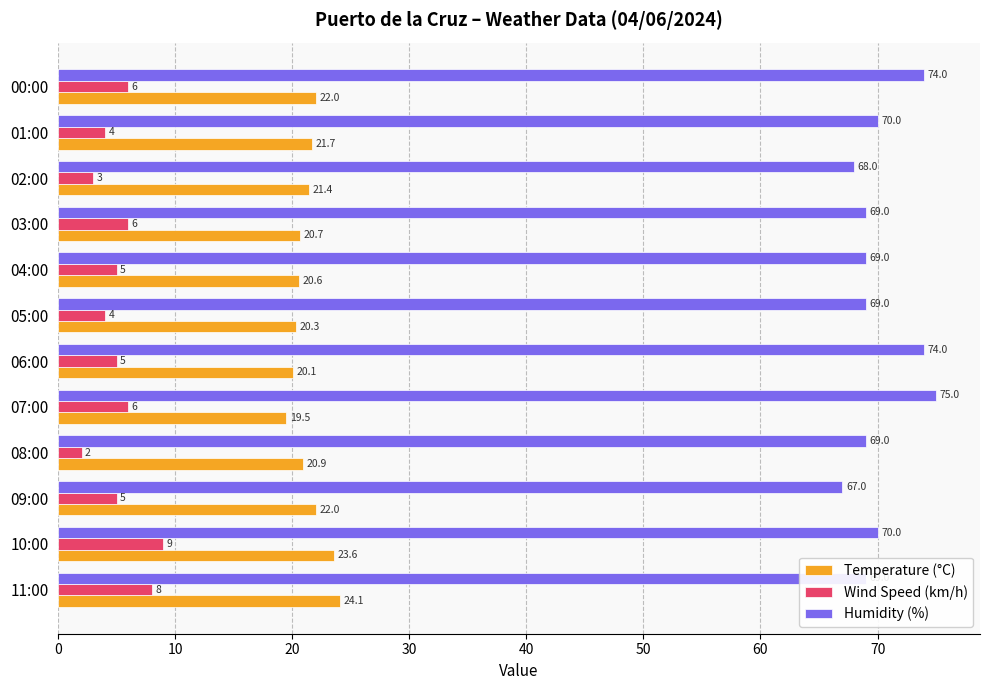

Is it true that Humidity (%) equals 70.0 at 01:00?

True